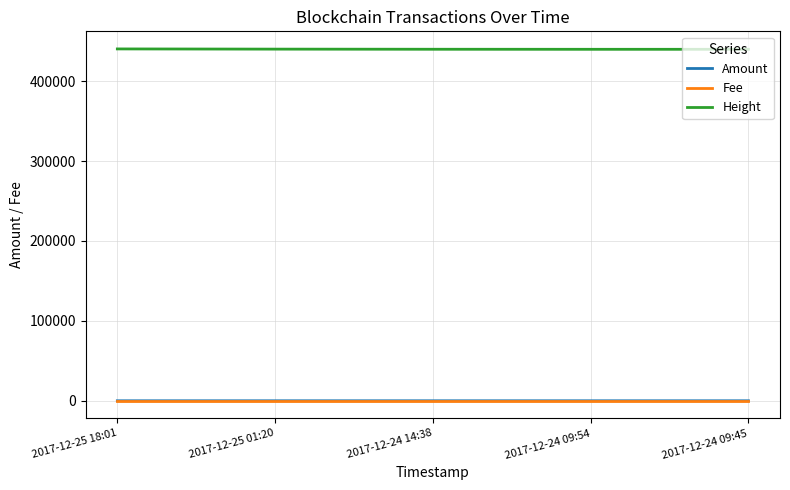

Is the value of Height at 2017-12-25 01:20 greater than the value of Amount at 2017-12-24 09:45?

Yes